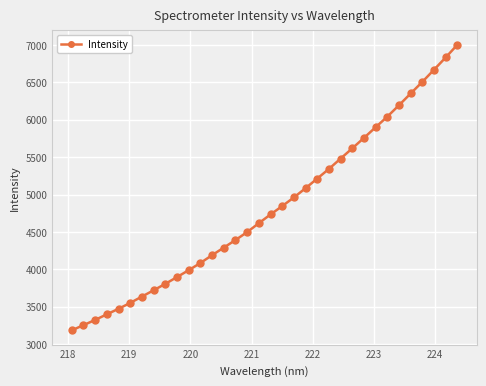

What is the difference between the second highest and minimum values?

3647.5